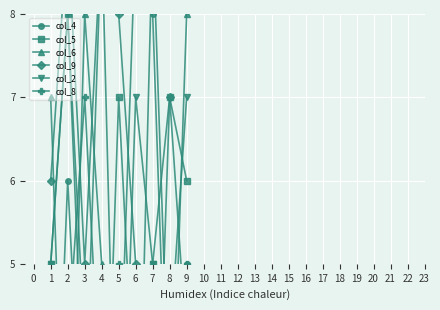

In col_9, how many points are lower than both neighbors (excluding endpoints)?

2